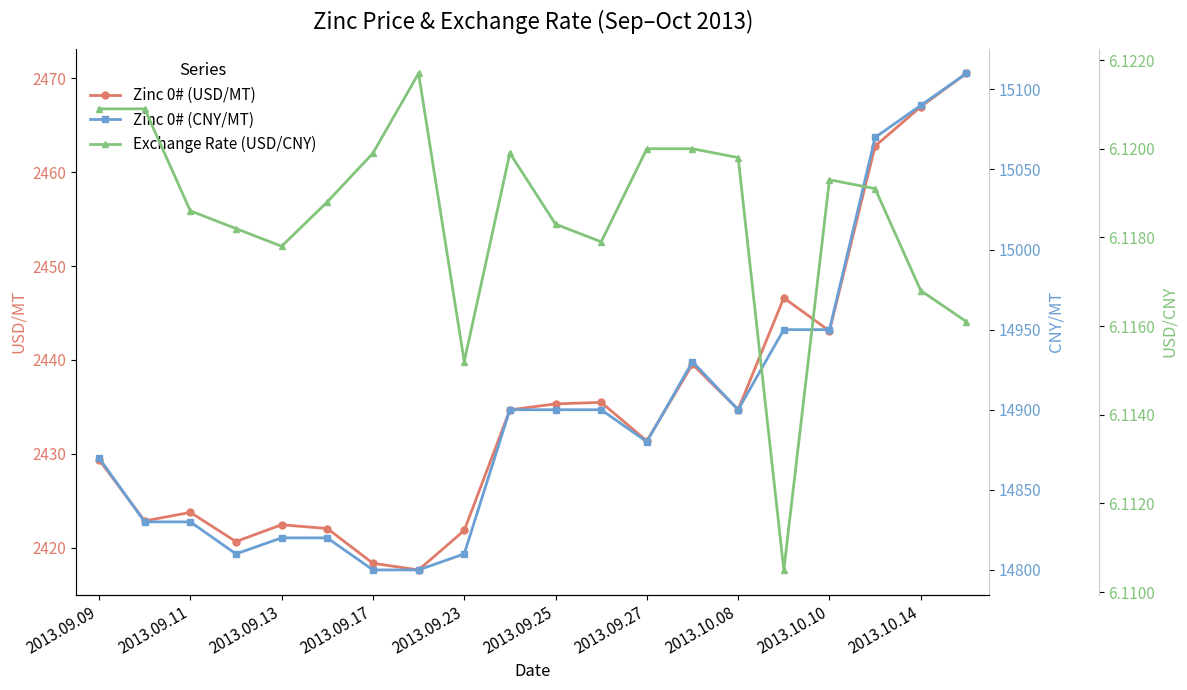

The value of Zinc 0# (USD/MT) at 2013.09.27 is 2431.4. True or false?

True